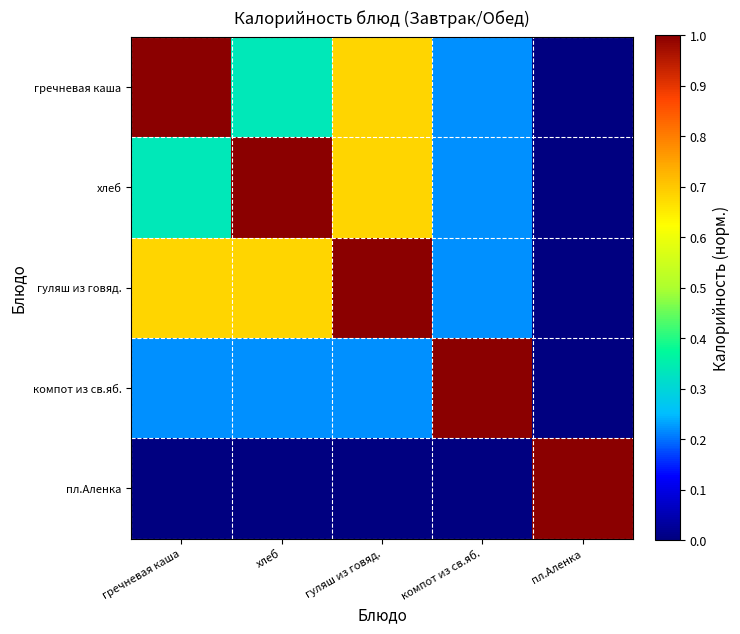

At which category is the sum across all series the highest?

гуляш из говяд.